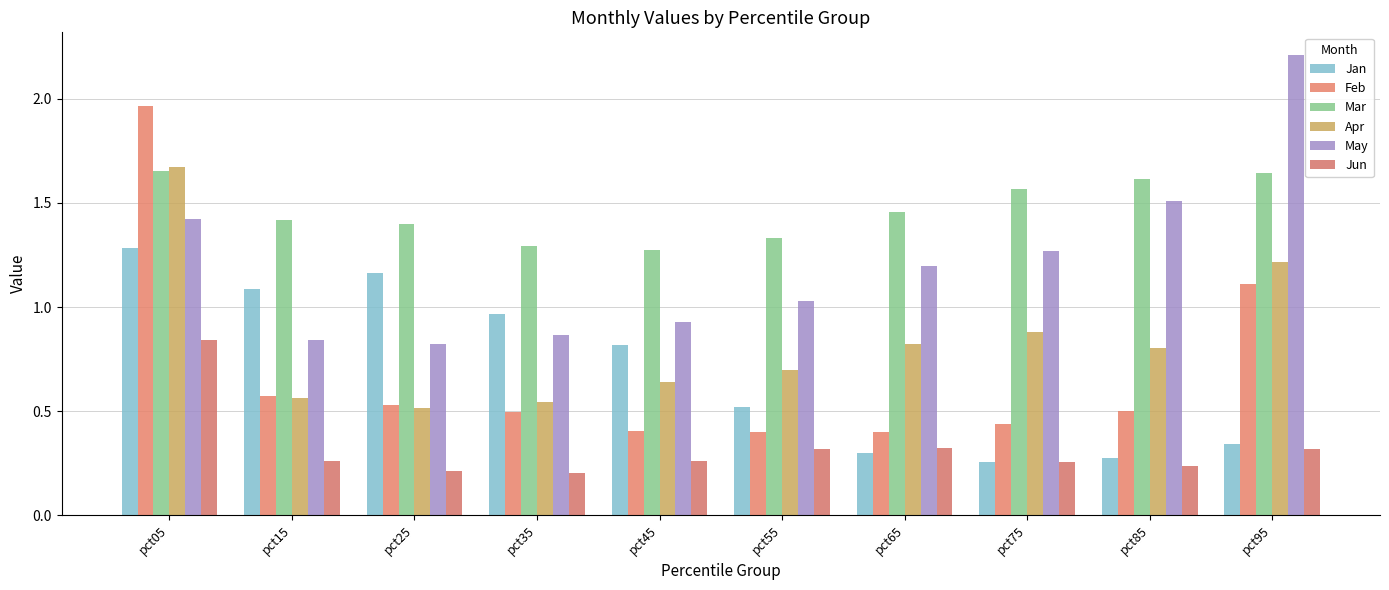

Count the number of data series in this chart.

6